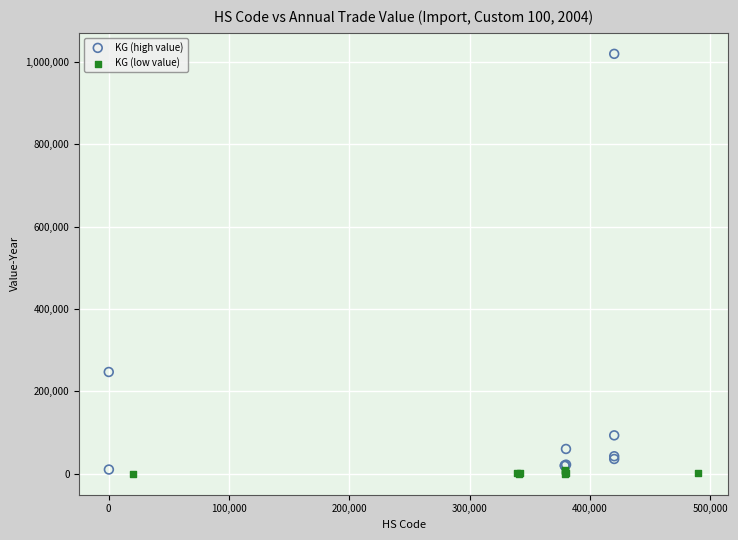

Which series reaches the maximum Y coordinate?

KG (high value)